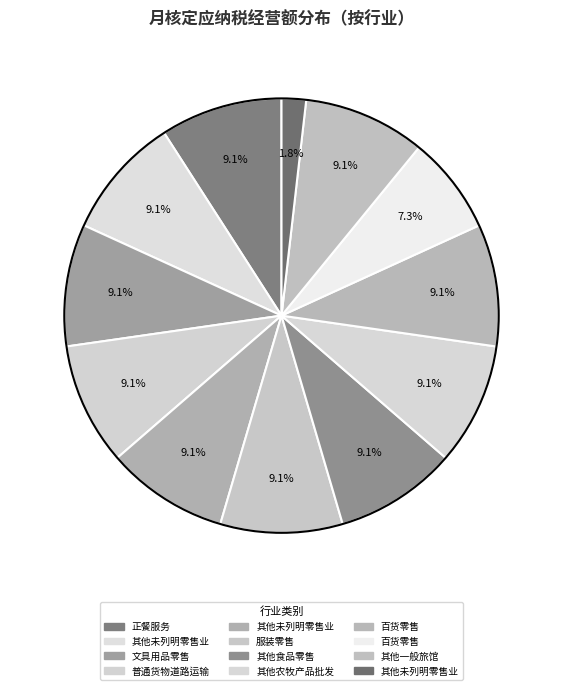

Count the number of slices in the pie.

12